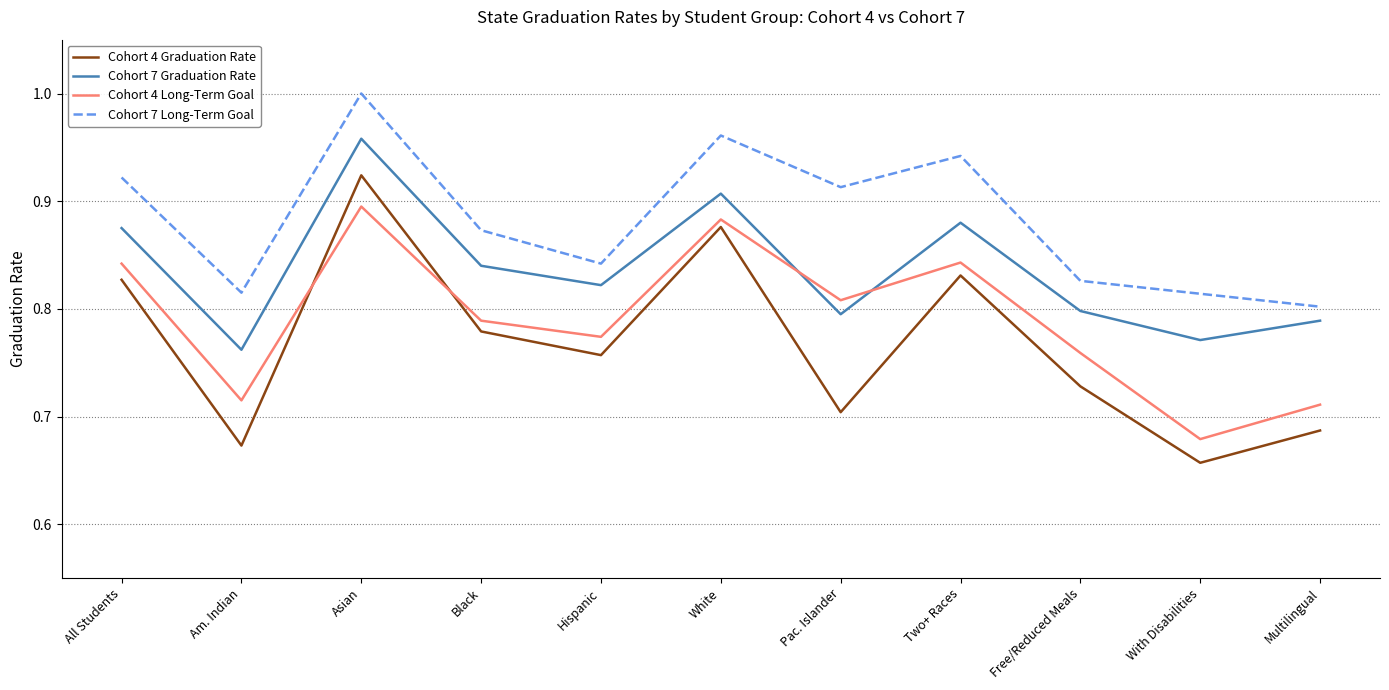

Which series has the widest spread of values?

Cohort 4 Graduation Rate